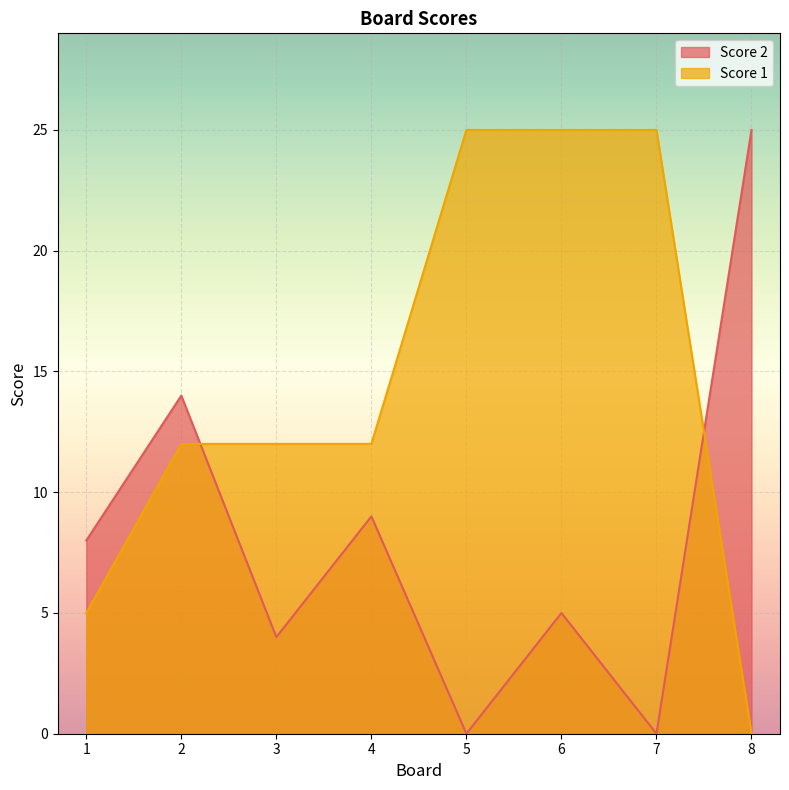

What is the difference between the highest and lowest values at 8?

25